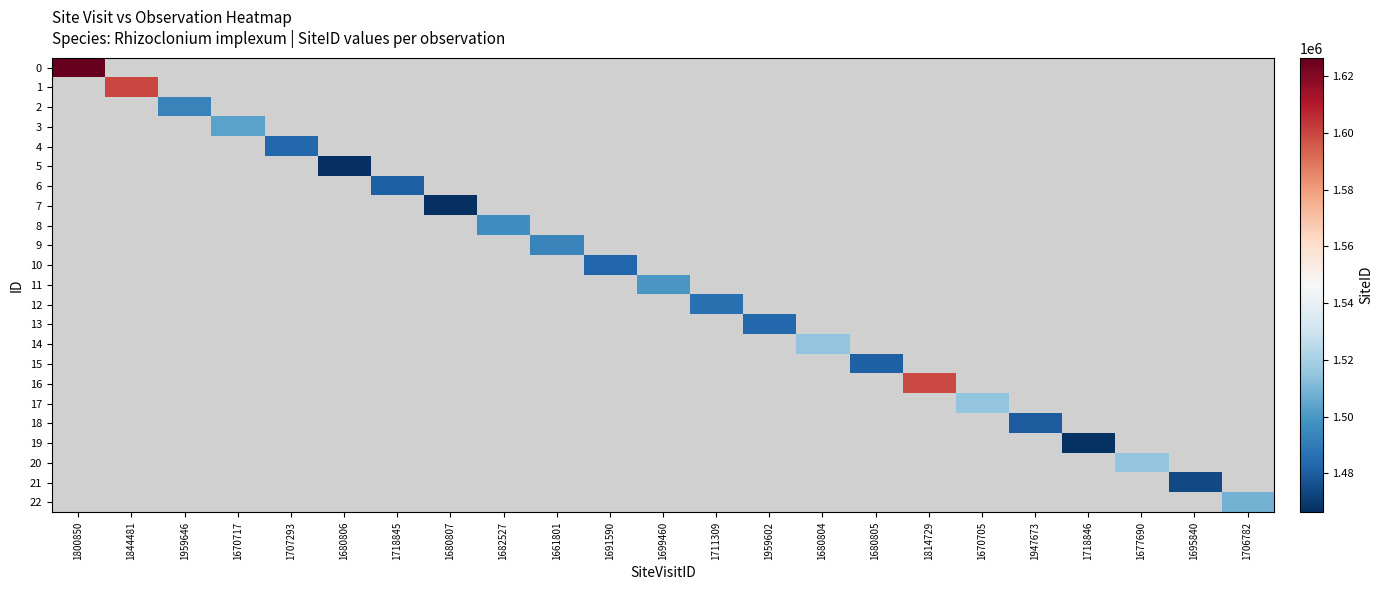

Is the value of 11 at 1718846 greater than the value of 18 at 1680805?

No